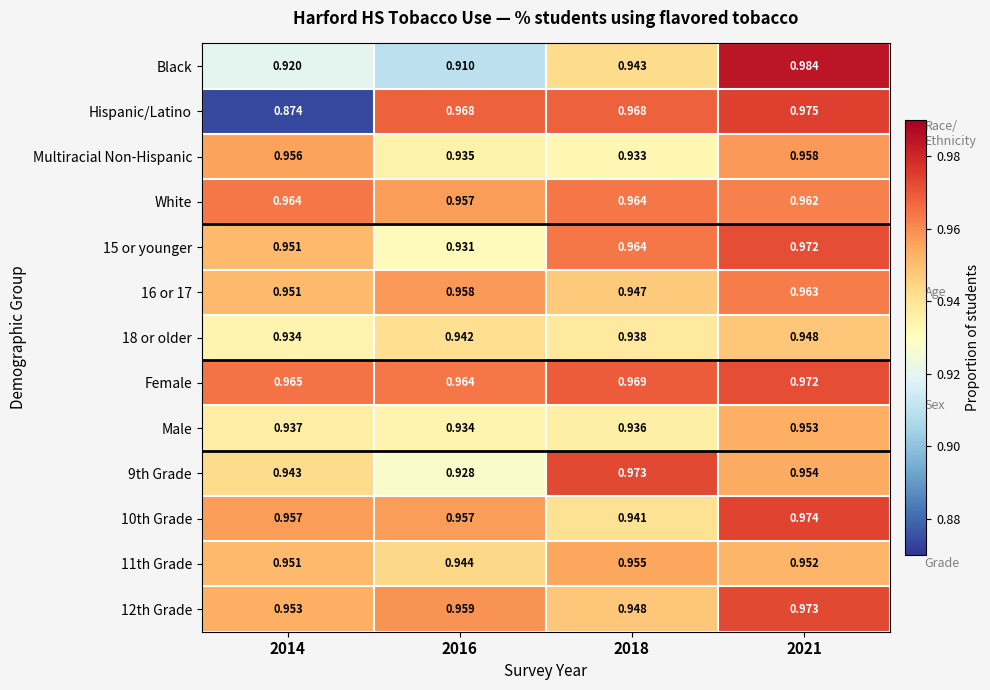

Count the number of categories in the chart.

4